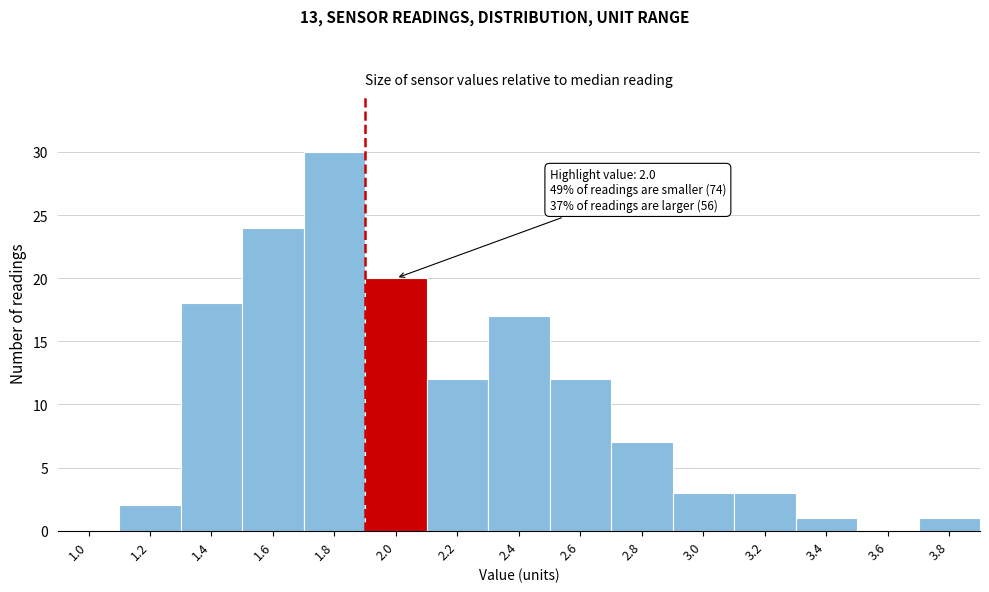

Reading right to left, list all the values displayed in this chart.

3.8=1	3.6=0	3.4=1	3.2=3	3.0=3	2.8=7	2.6=12	2.4=17	2.2=12	2.0=20	1.8=30	1.6=24	1.4=18	1.2=2	1.0=0